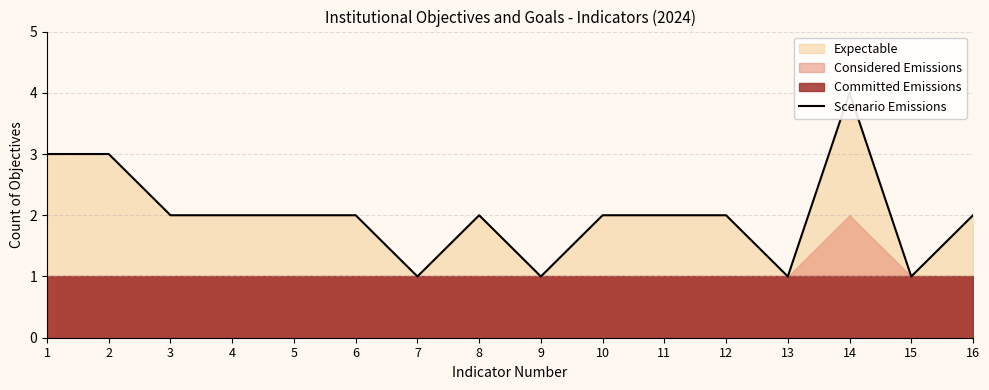

How many data points are less than 2?

4